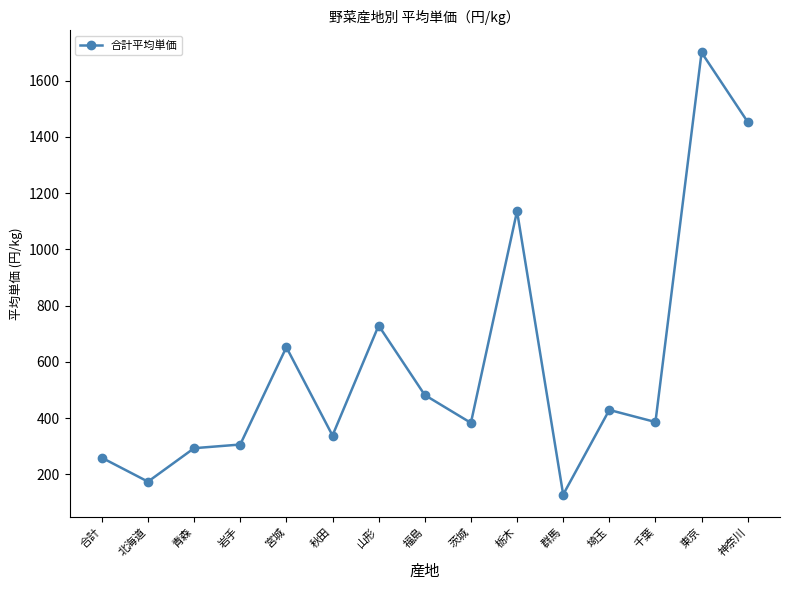

What value does the data have at 岩手?

306